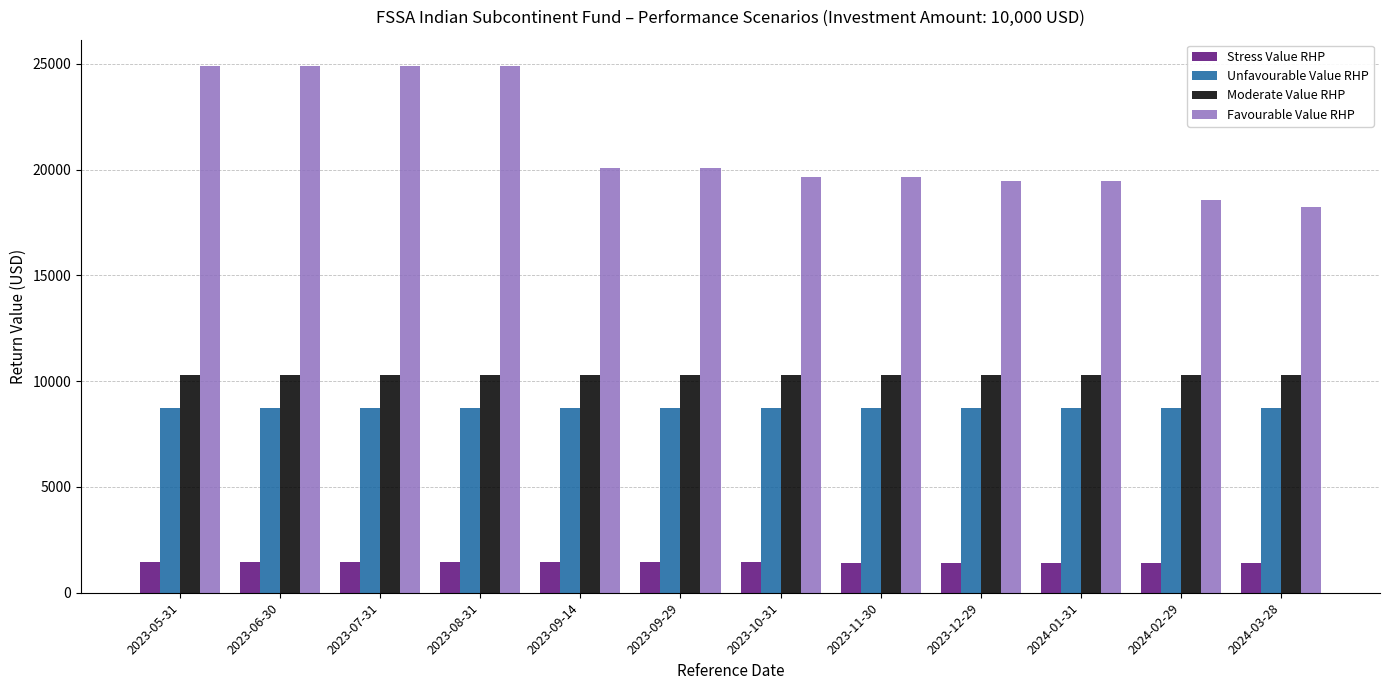

Which series has the largest total across all categories?

Favourable Value RHP